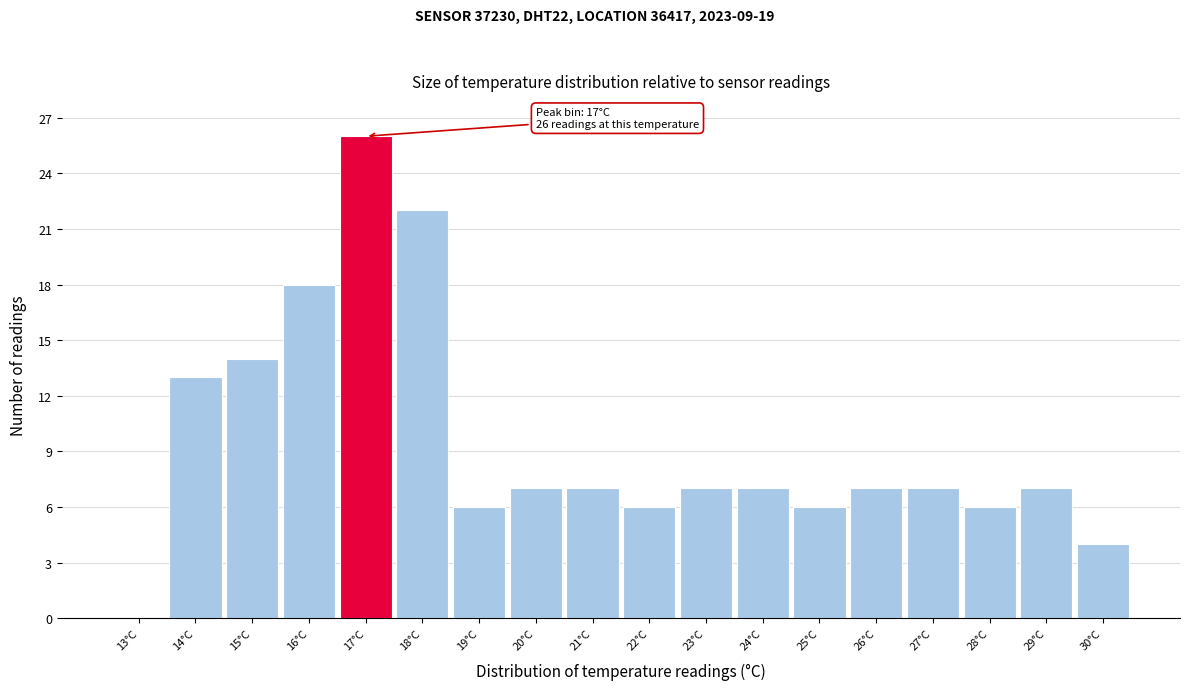

Which range on the x-axis has the tallest bar?

16.5 to 17.5